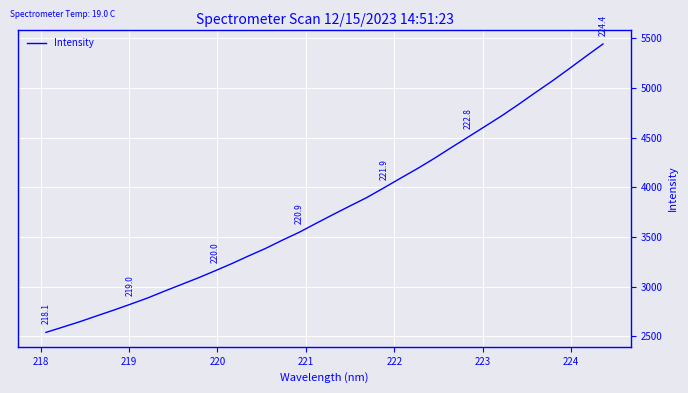

What is the difference between the maximum and minimum values?

2899.0